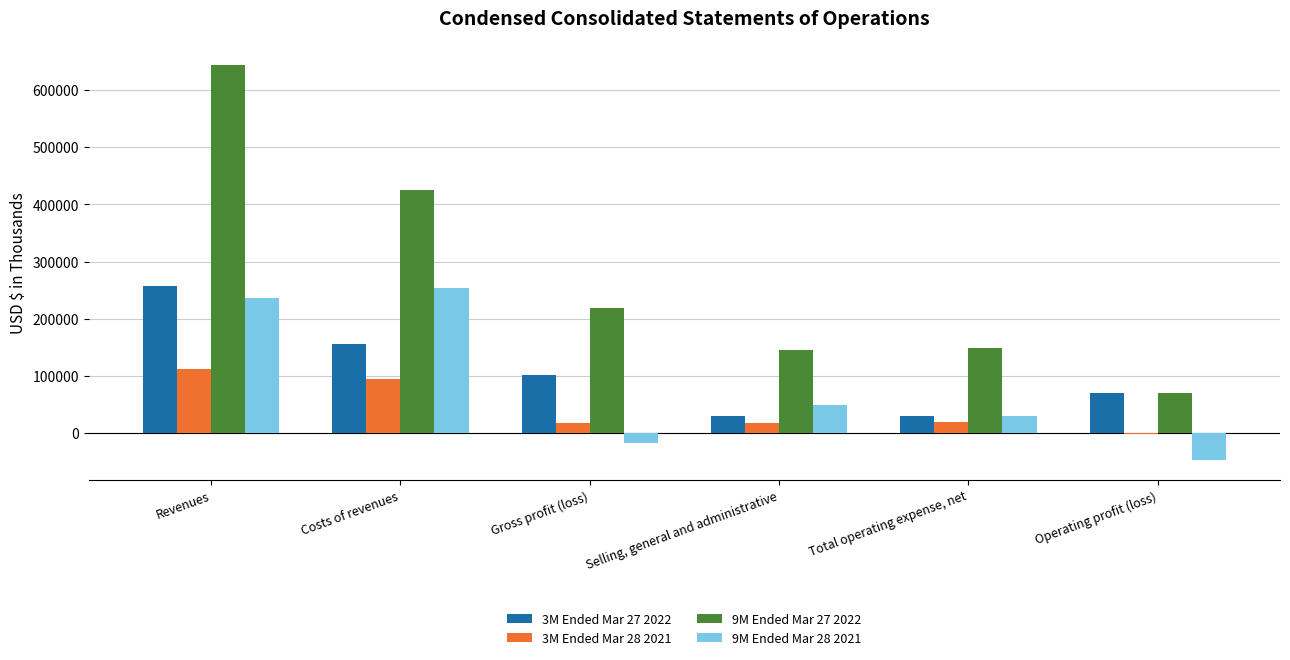

What is the difference between the 3M Ended Mar 28 2021 values at Revenues and Total operating expense, net?

93428